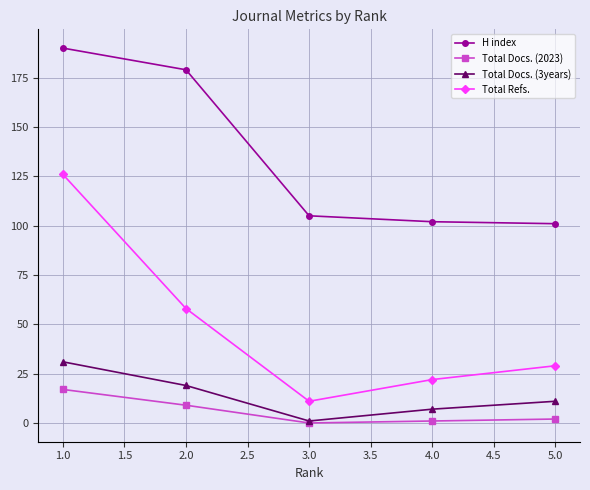

True or false: Total Refs. and H index cross at least once.

False